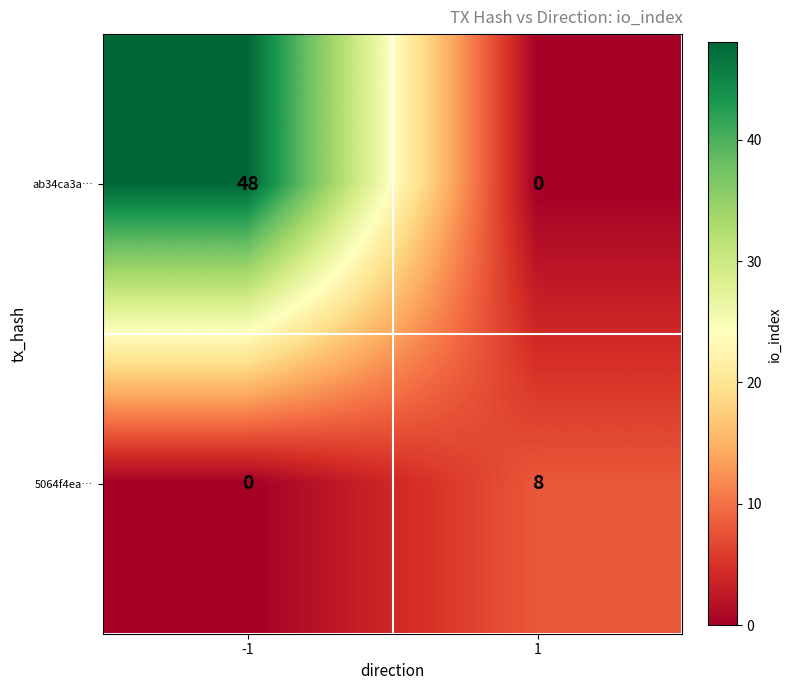

What is the spread (max minus min) of values at -1?

48